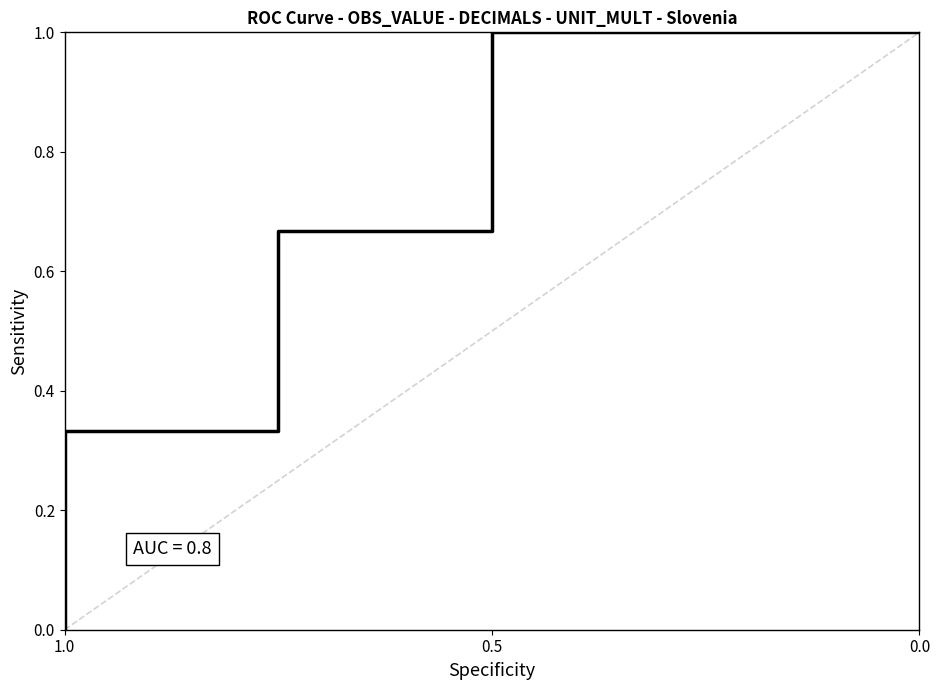

Reading left to right, extract all data points from this chart.

0.0	0.3	0.3	0.7	0.7	1.0	1.0	1.0	1.0